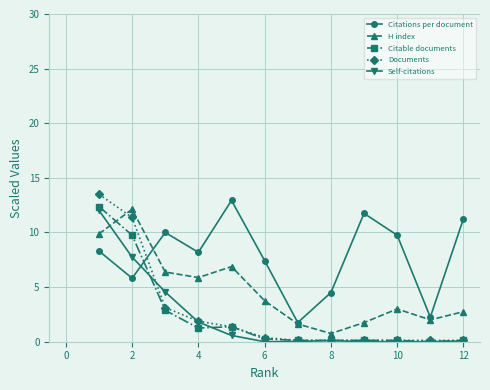

What is the difference between the maximum and minimum values in the Citations per document series?

11.2